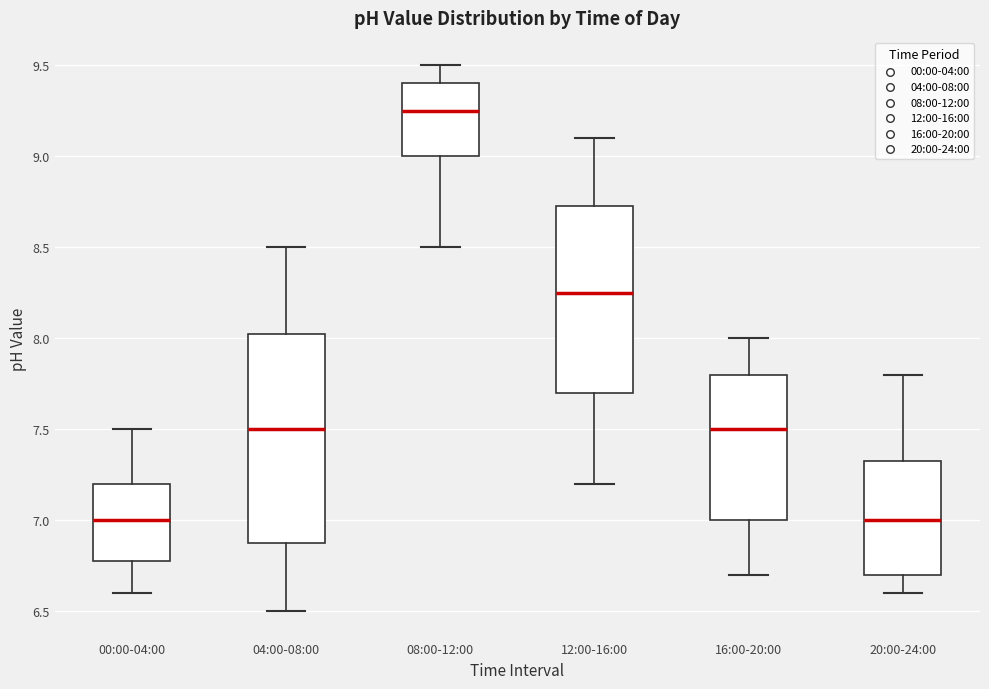

Reading left to right, transcribe this box plot: for each box, give where its median line is, the range the box spans, and where its two whiskers end, as read against the y-axis. The values are not printed on the chart, so give them approximately, as read against the axis.

00:00-04:00: median 7.00, box 6.80 to 7.20, whiskers 6.60 to 7.50
04:00-08:00: median 7.50, box 6.90 to 8.05, whiskers 6.50 to 8.50
08:00-12:00: median 9.25, box 9.00 to 9.40, whiskers 8.50 to 9.50
12:00-16:00: median 8.25, box 7.70 to 8.75, whiskers 7.20 to 9.10
16:00-20:00: median 7.50, box 7.00 to 7.80, whiskers 6.70 to 8.00
20:00-24:00: median 7.00, box 6.70 to 7.35, whiskers 6.60 to 7.80